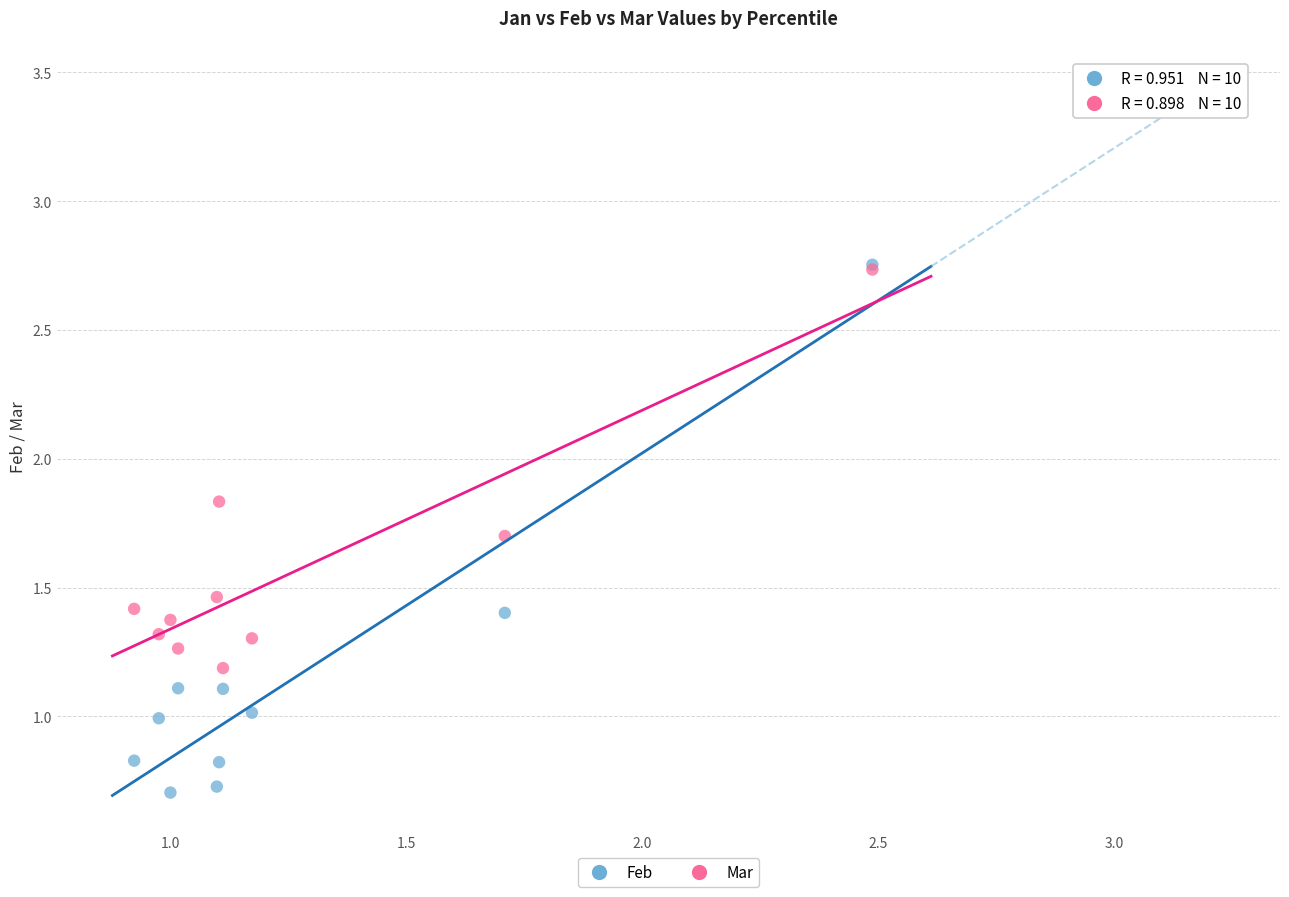

What are all the series names shown in the legend?

Feb, Mar